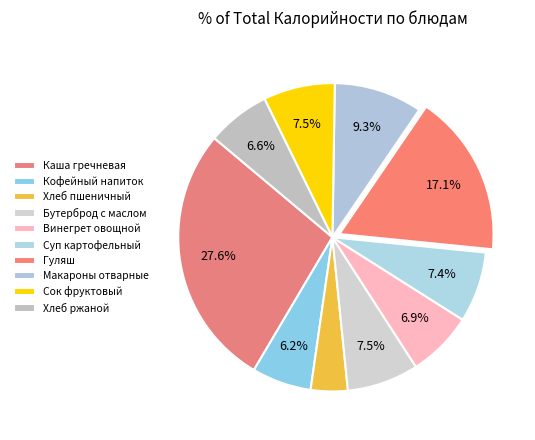

Combined, what portion of the pie is Сок фруктовый and Каша гречневая?

35.1%